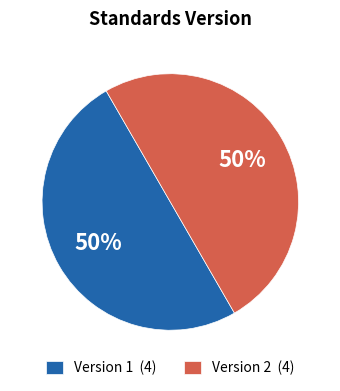

To the nearest percent, what is the average slice percentage?

50%